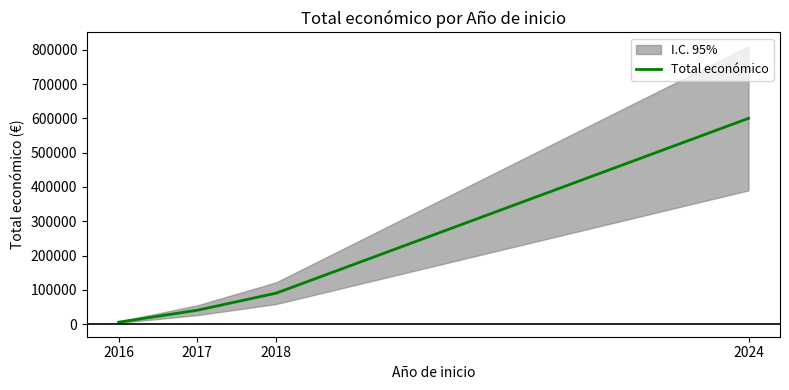

What is the difference between the second highest and second lowest values?

49660